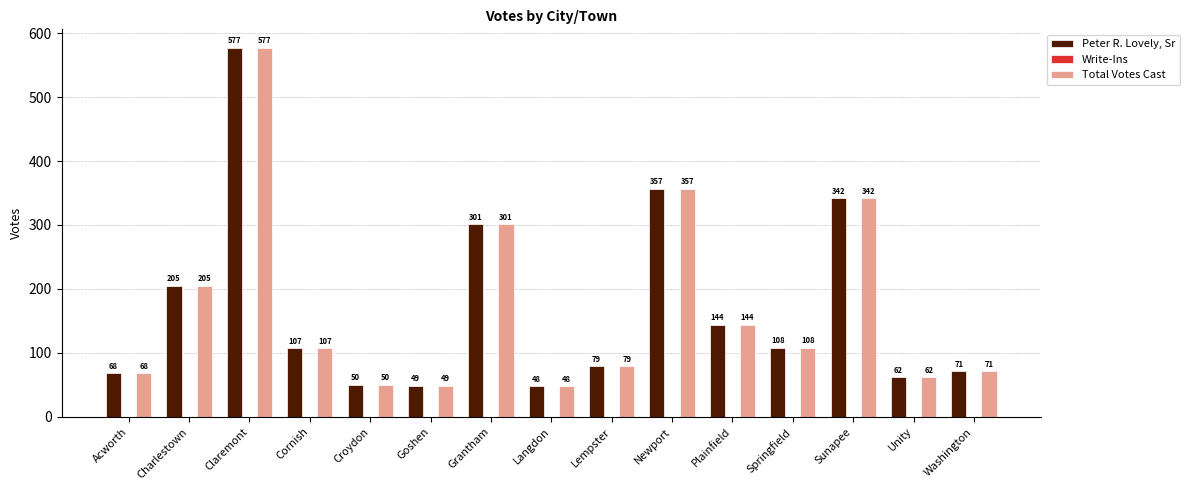

Is it true that Peter R. Lovely, Sr equals 62 at Unity?

True